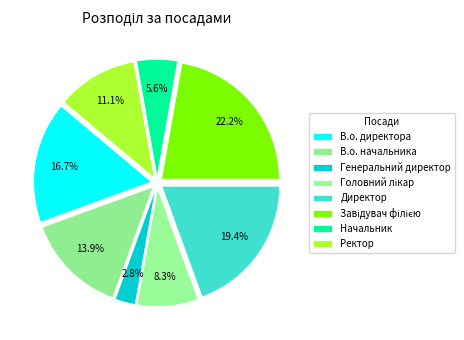

Which category has the biggest portion of the pie?

Завідувач філією